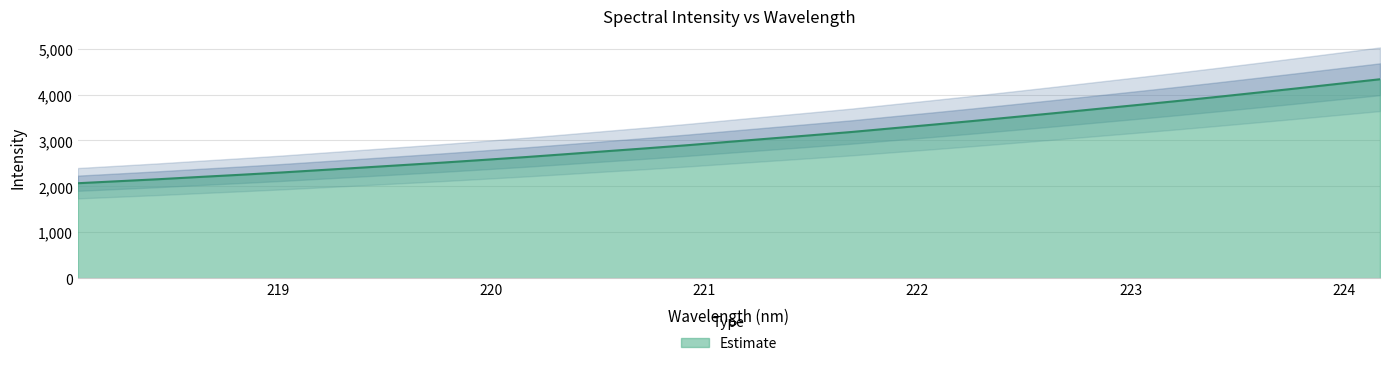

What is the change in value from 218.6332 to 220.7354?

+626.1